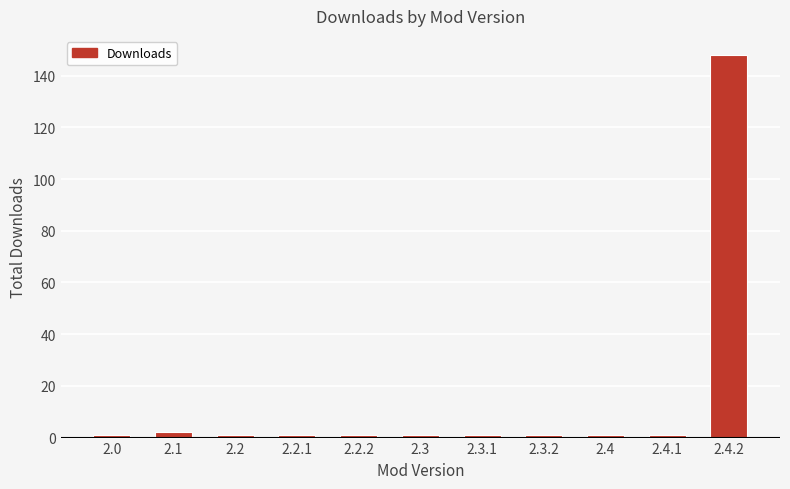

Which category has the highest value across all series?

2.4.2